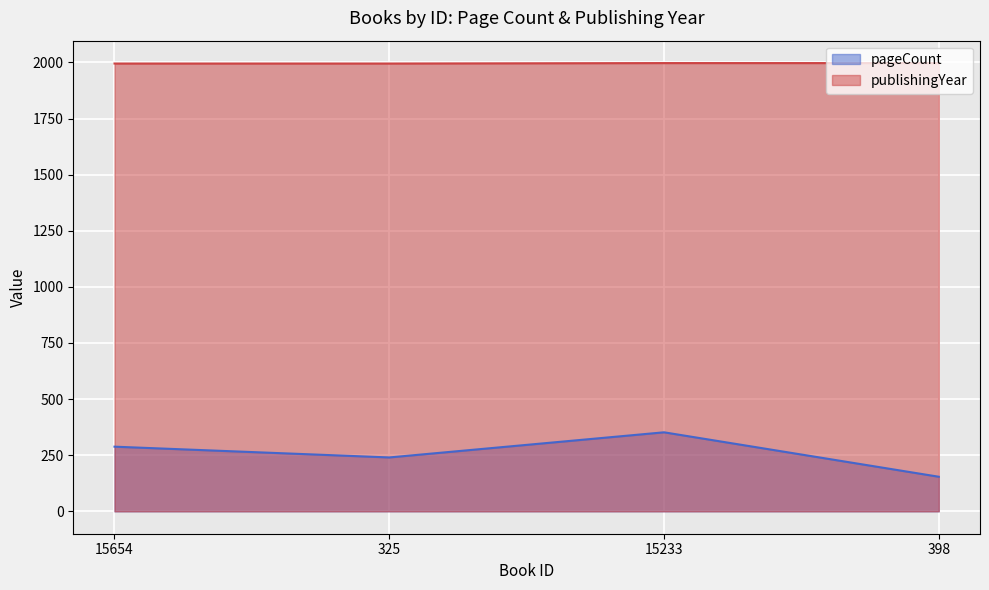

What is the difference between the highest and lowest values at 15654?

1707